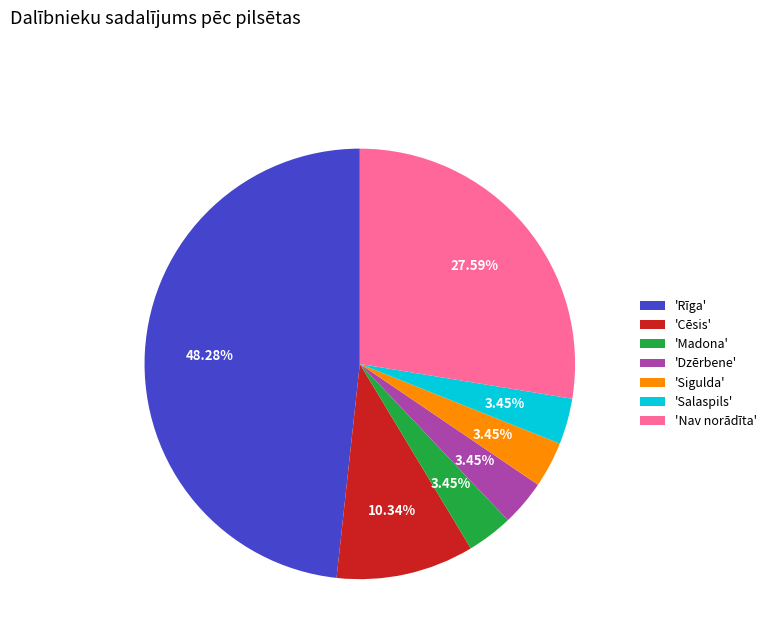

Is the sum of 'Cēsis' and 'Sigulda' greater than half?

No